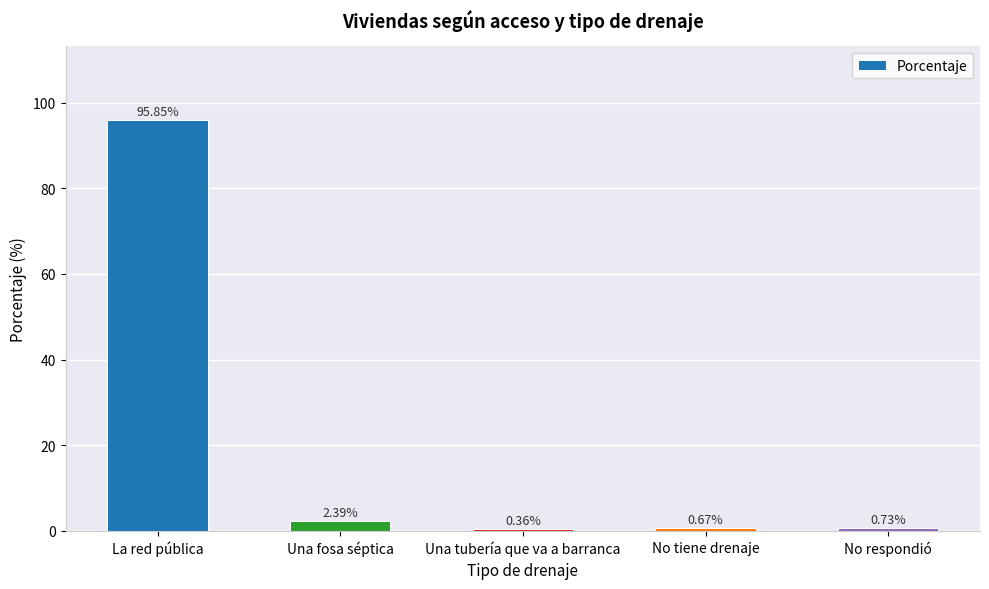

At which category does the chart reach its minimum across all series?

Una tubería que va a barranca